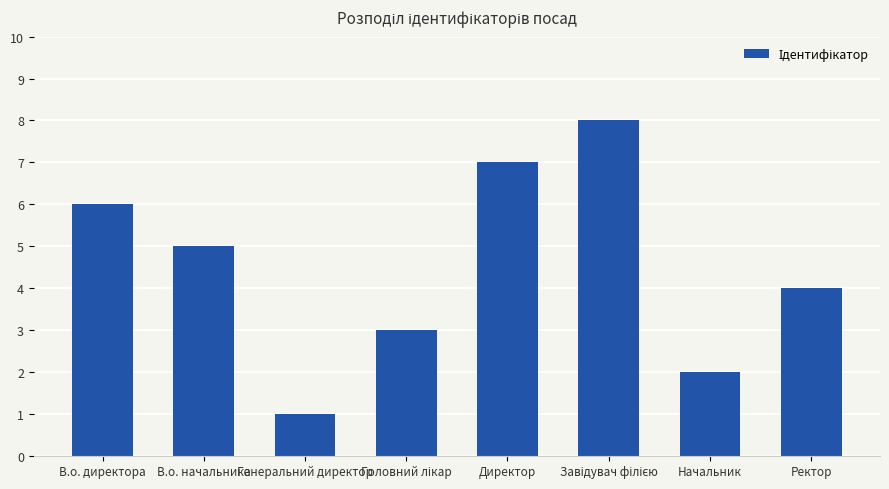

Between В.о. директора and Директор, which is larger?

Директор